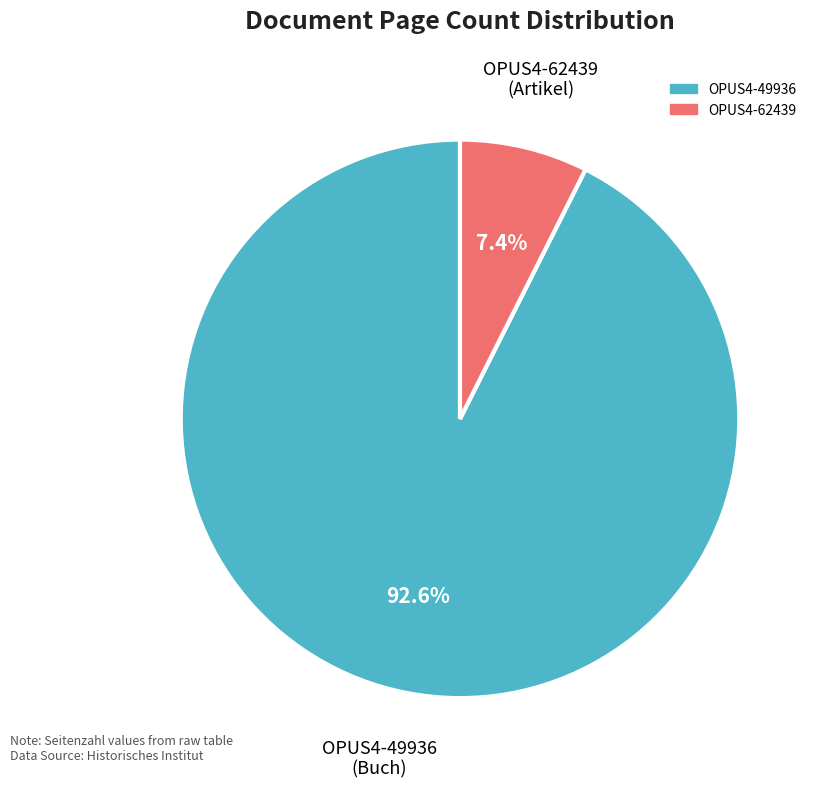

Rank the categories by value from lowest to highest.

OPUS4-62439, OPUS4-49936